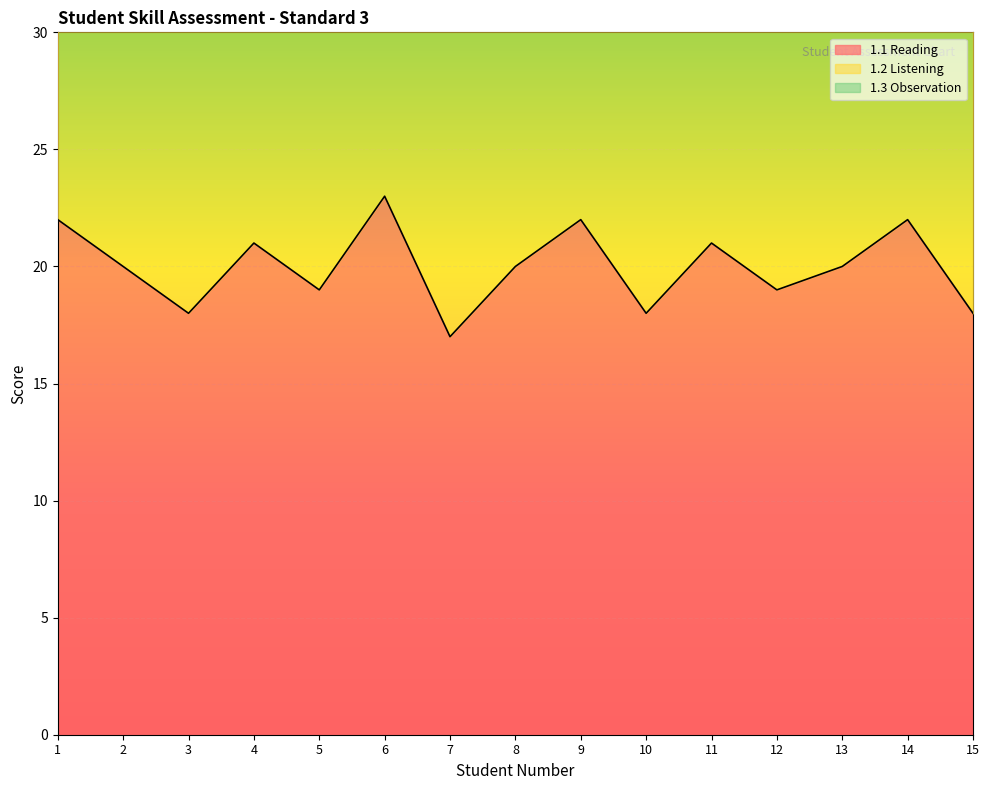

True or false: 1.1 Reading has a value of 20 at 2.

True